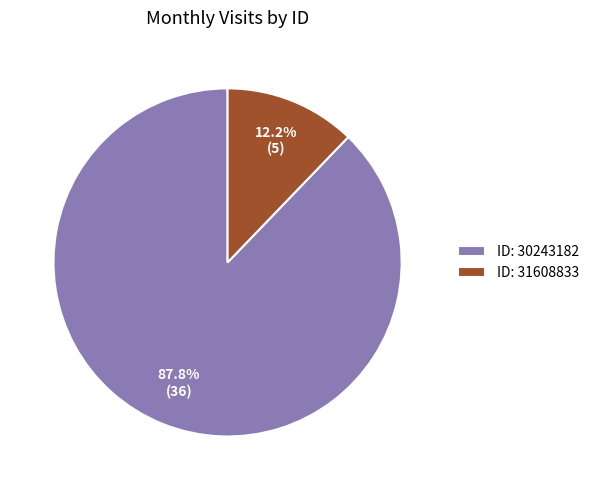

Do ID: 30243182 and ID: 31608833 together represent more than half of the pie?

Yes